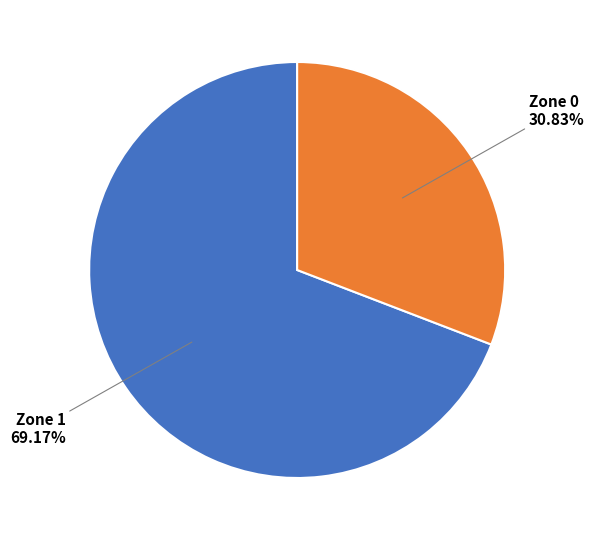

Is Zone 0 the majority of the pie?

No